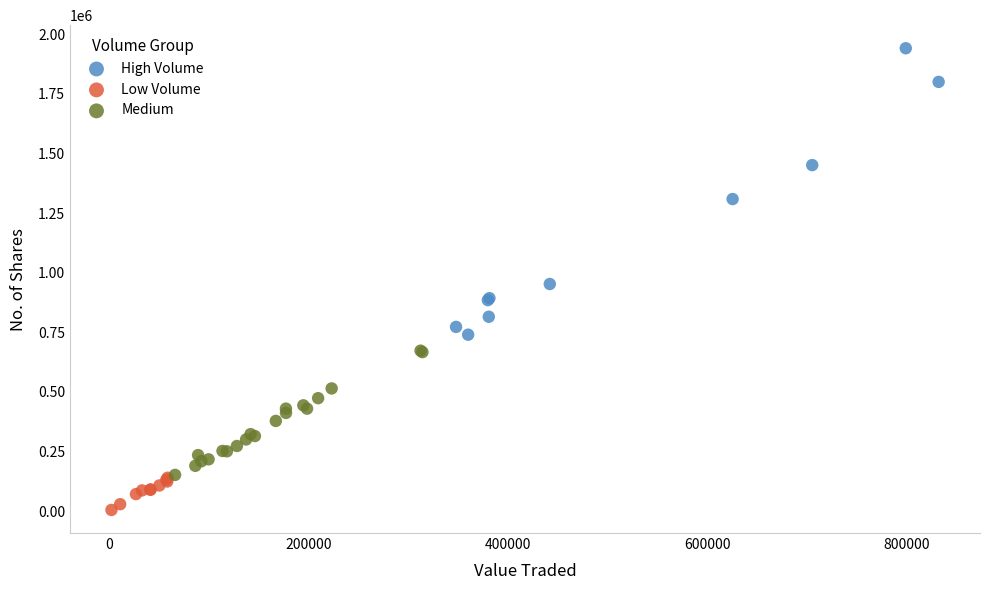

Which series reaches the minimum Y coordinate?

Low Volume